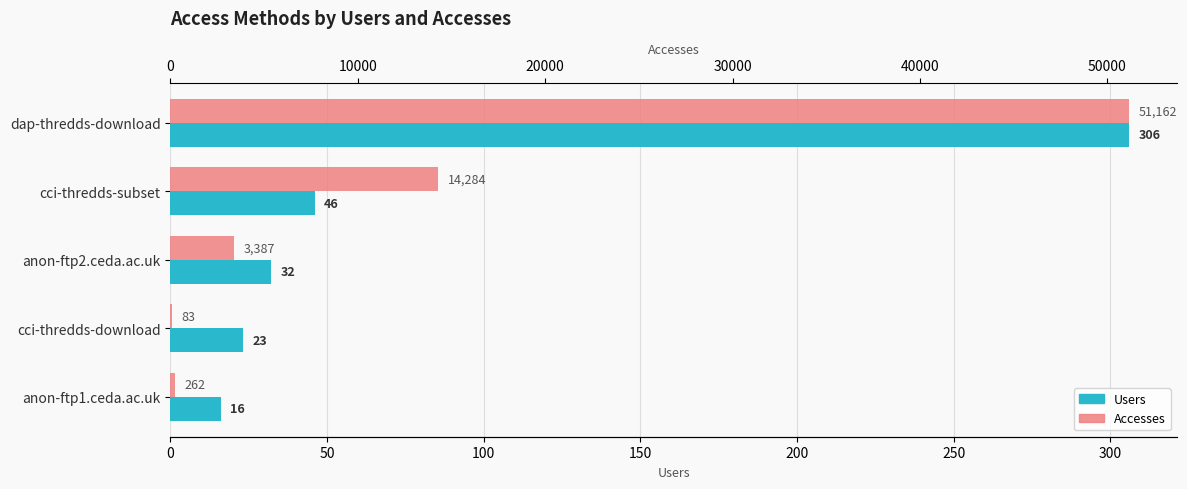

List the series in order of their overall mean, lowest first.

Users, Accesses